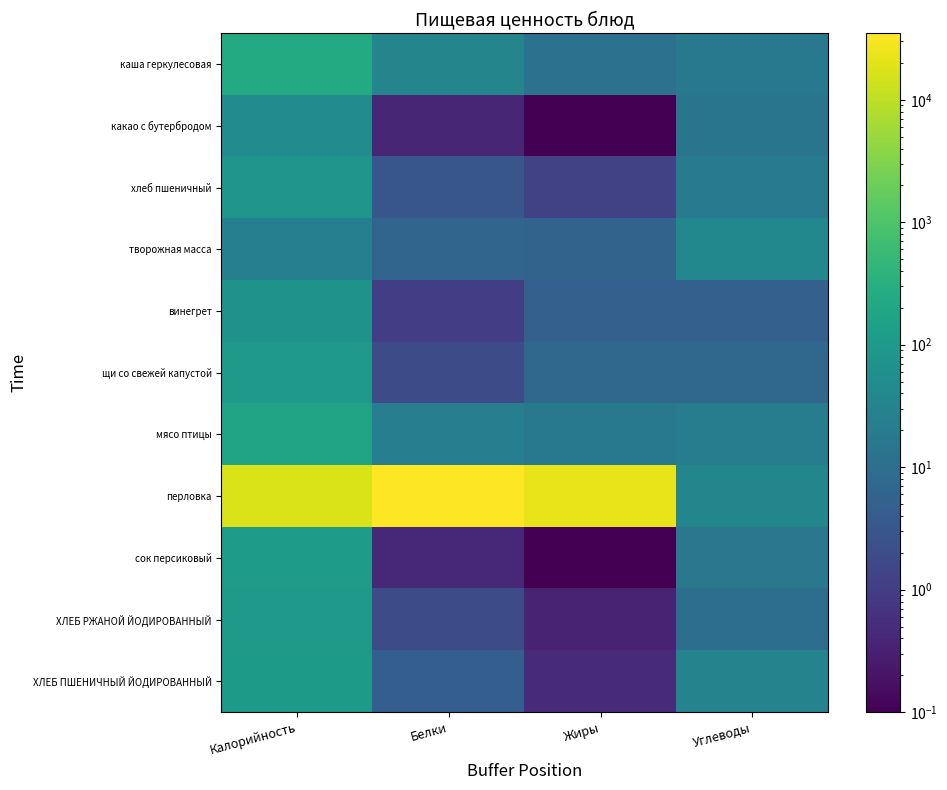

List the series in order of their peak value, highest first.

перловка, каша геркулесовая, мясо птицы, сок персиковый, ХЛЕБ ПШЕНИЧНЫЙ ЙОДИРОВАННЫЙ, ХЛЕБ РЖАНОЙ ЙОДИРОВАННЫЙ, щи со свежей капустой, хлеб пшеничный, винегрет, какао с бутербродом, творожная масса